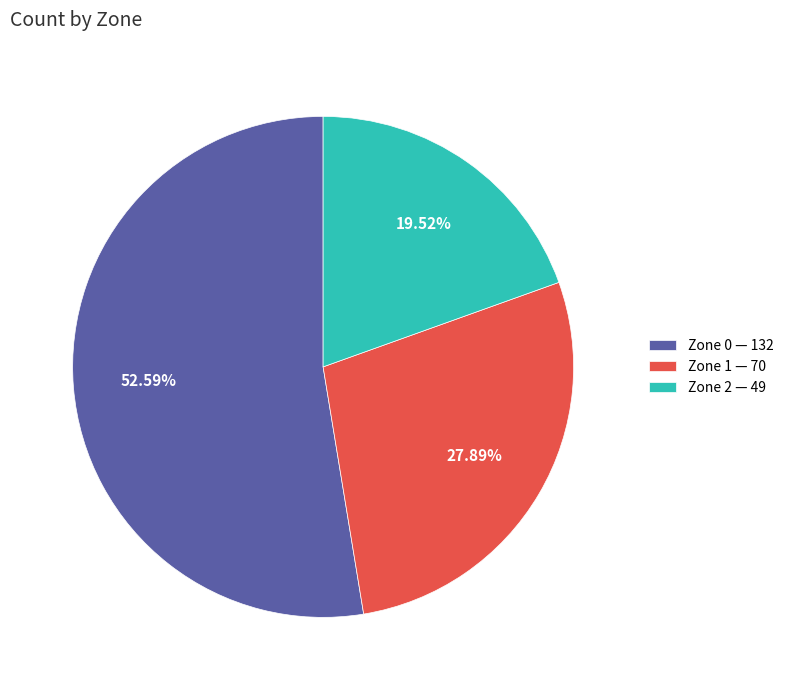

Rank the categories by value from highest to lowest.

Zone 0, Zone 1, Zone 2